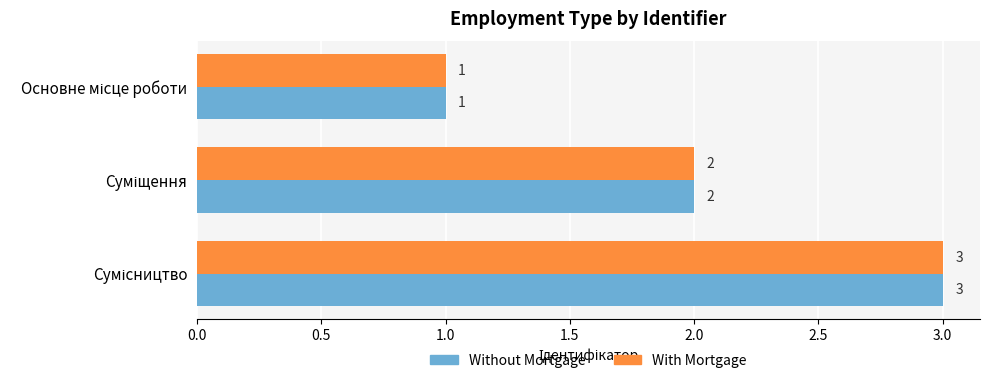

What is the maximum value shown in the chart?

3